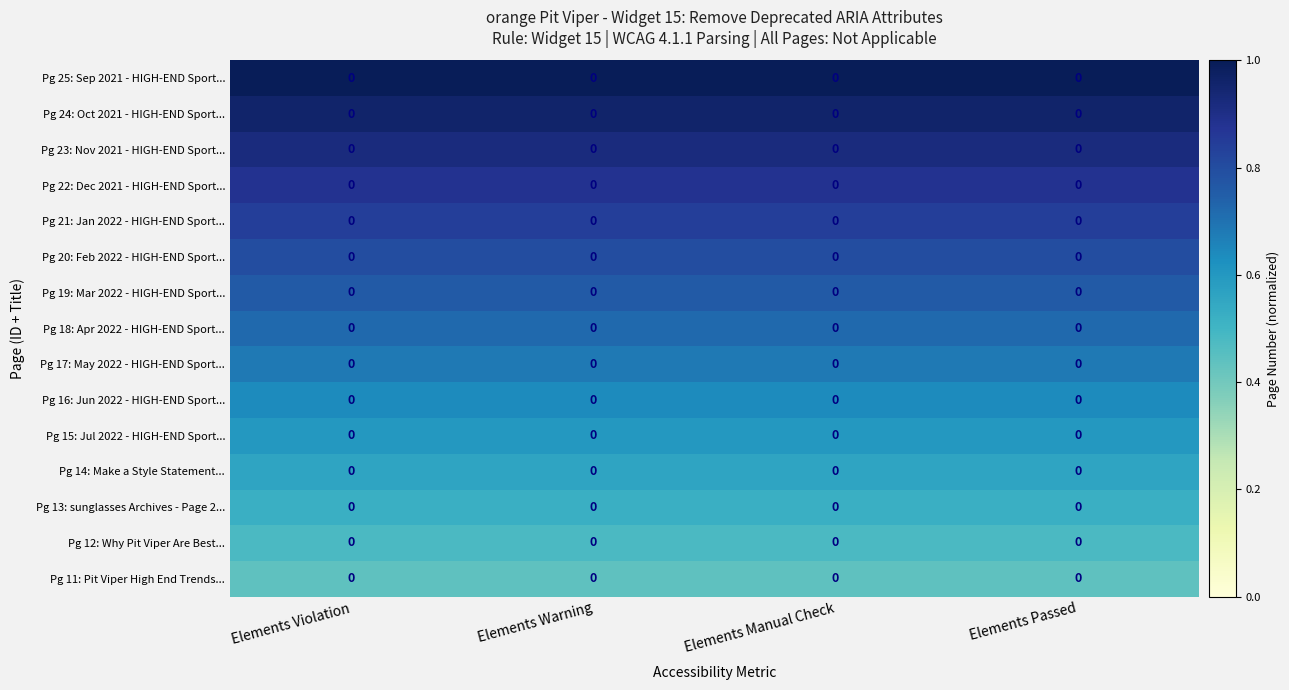

Which series has the largest total across all categories?

Pg 25: Sep 2021 - HIGH-END Sport...